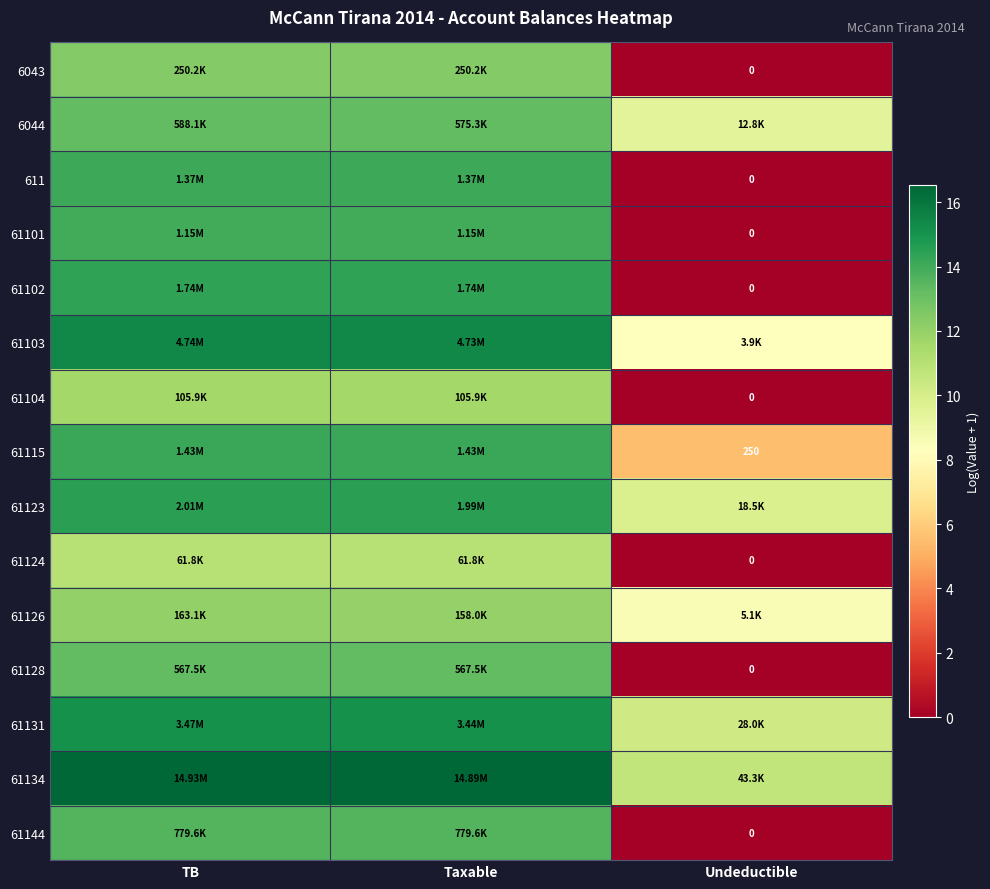

Read the 61103 value at Taxable.

15.4